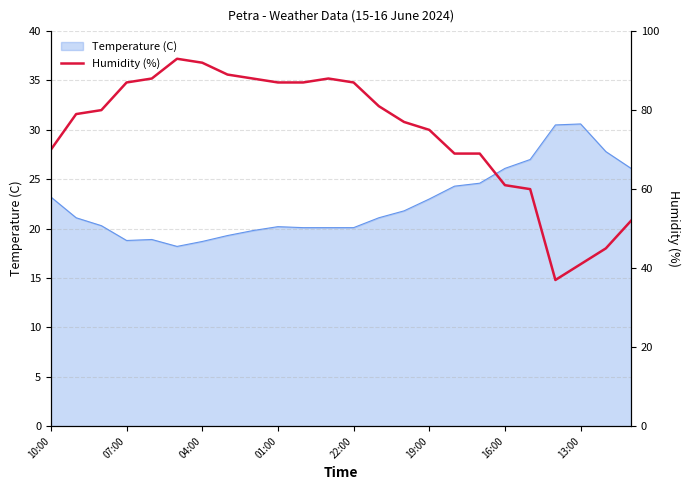

What is the difference between the second highest and minimum values?

55